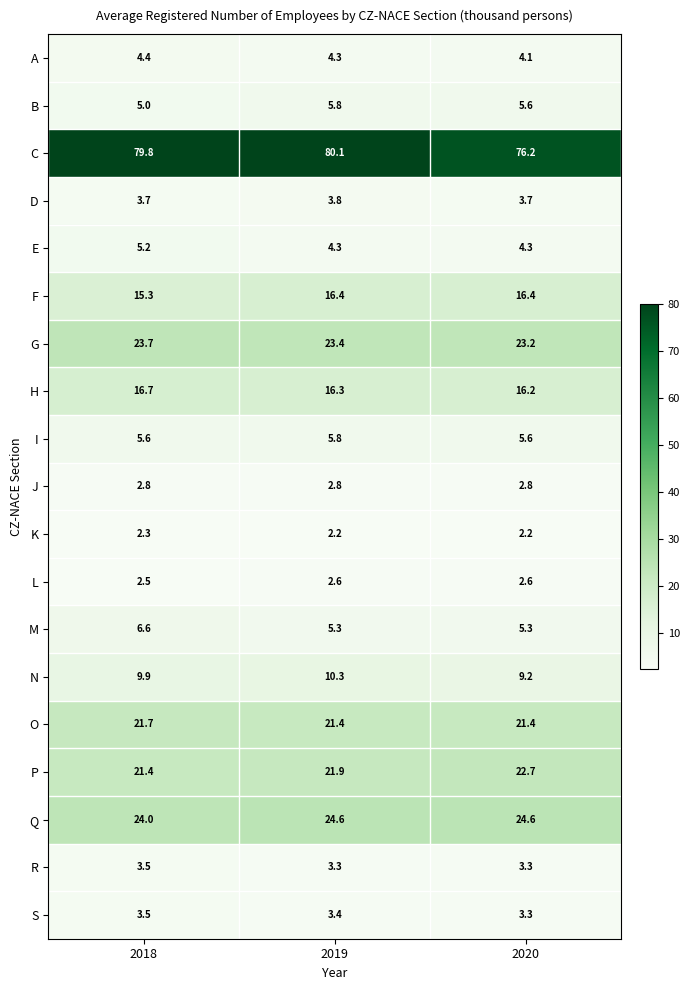

What is the smallest value displayed?

2.2